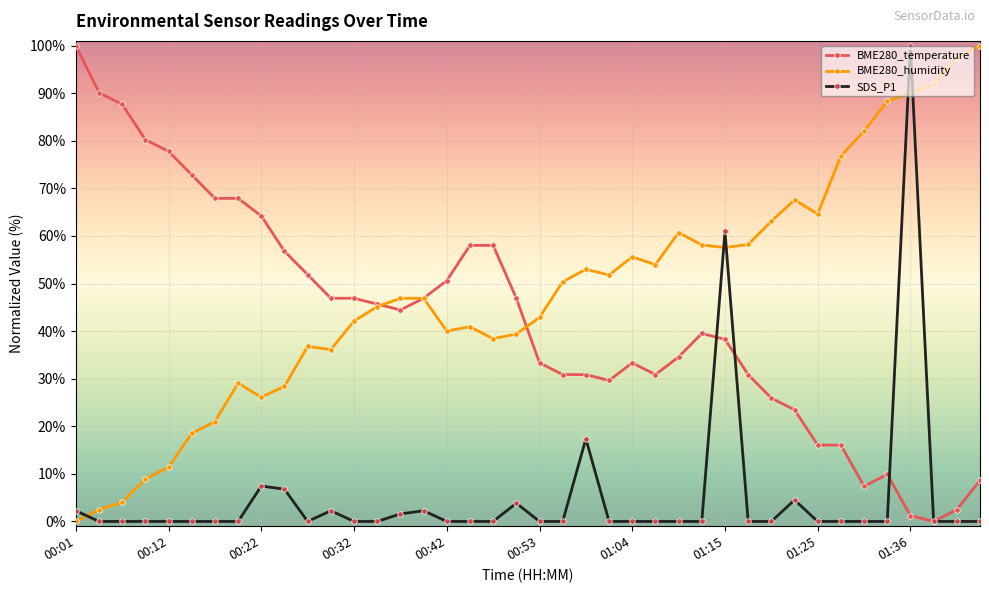

Which series has the largest total across all categories?

BME280_humidity